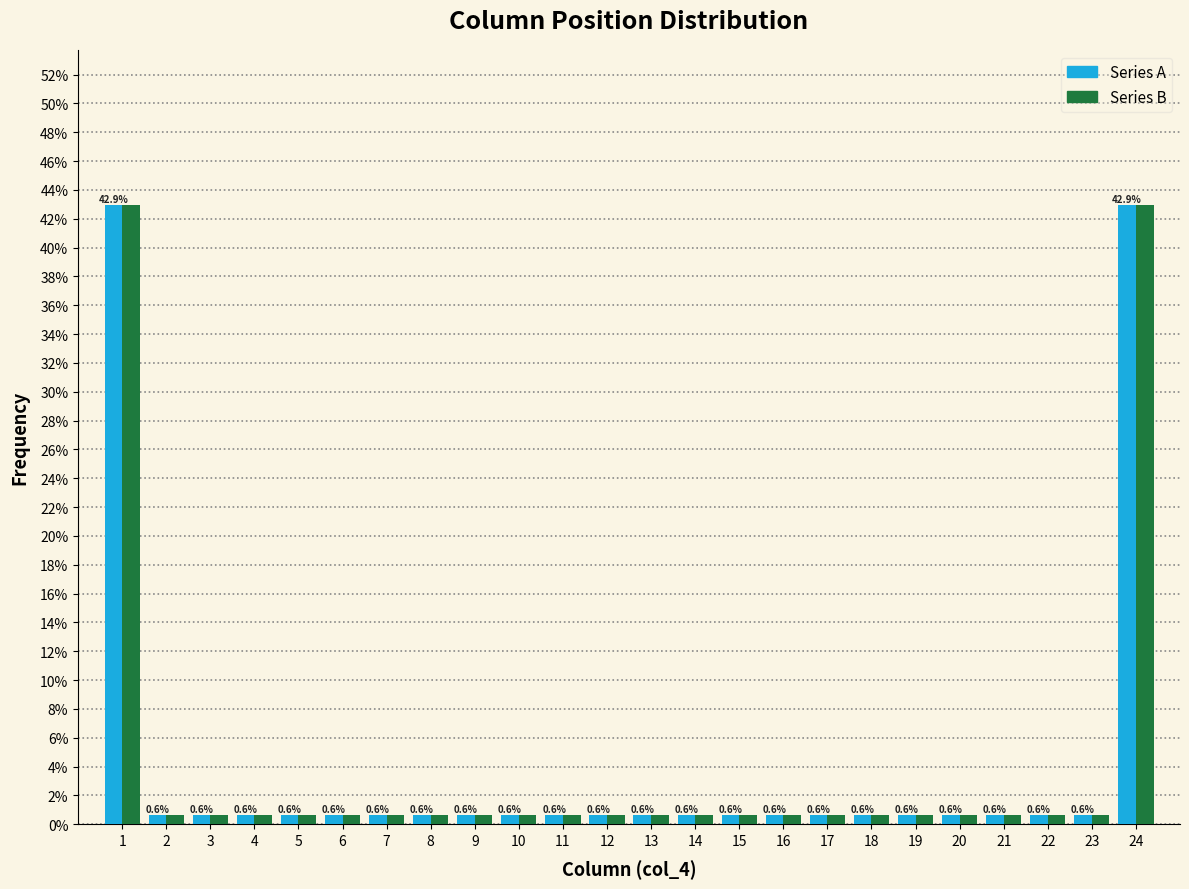

What is the maximum value shown in the chart?

42.9